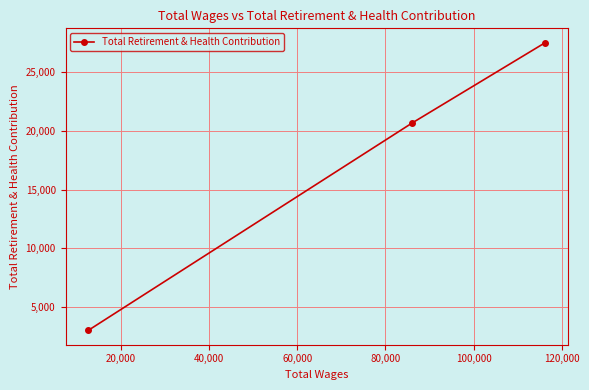

What is the minimum value shown in the chart?

3023